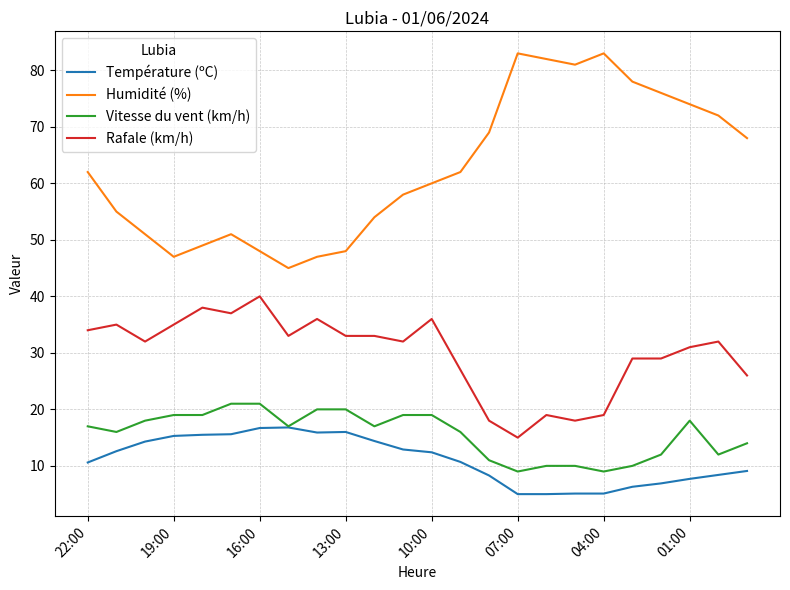

True or false: Humidité (%) and Rafale (km/h) cross at least once.

False